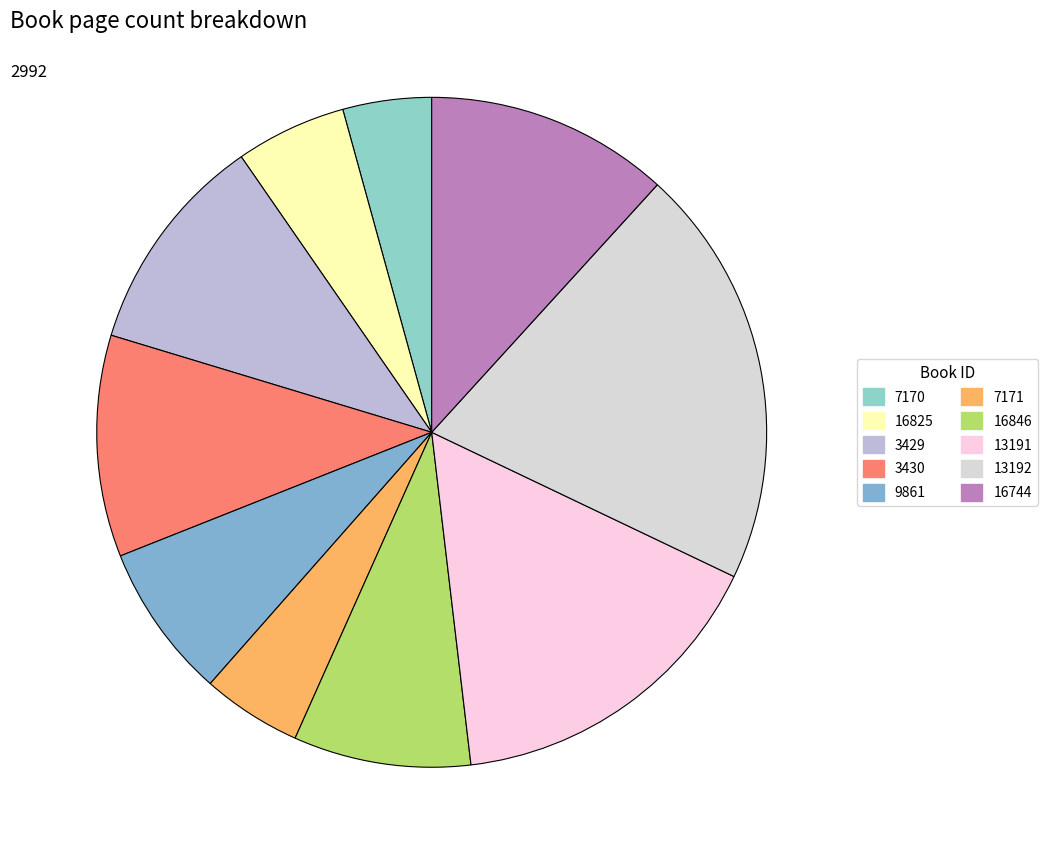

True or false: 13191 accounts for 8% of the total.

False